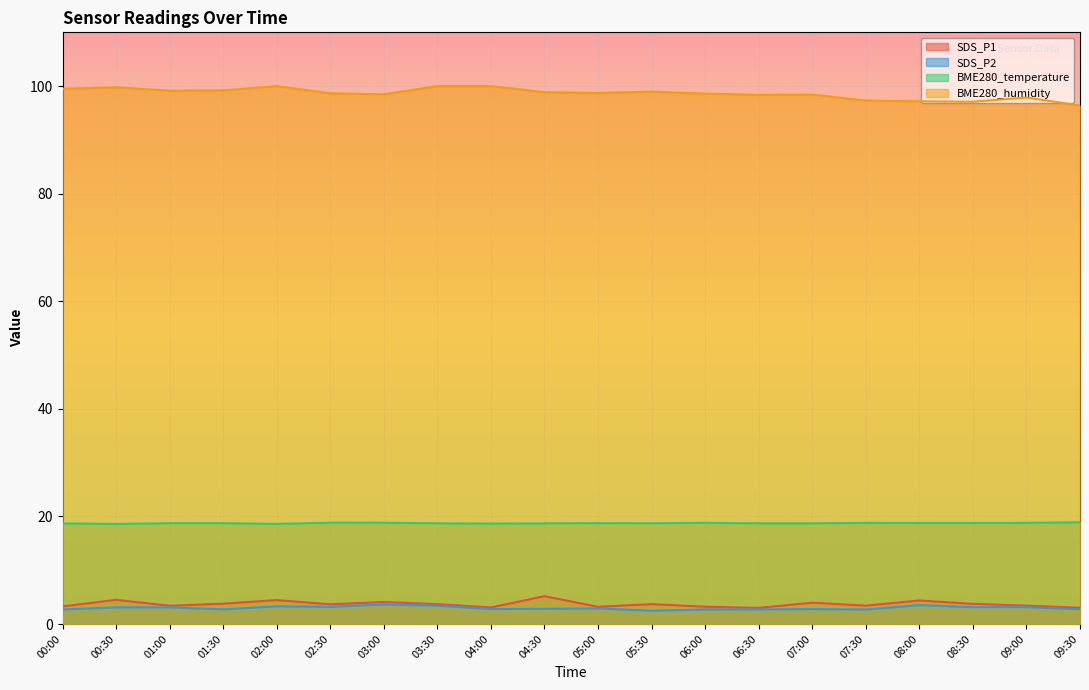

Rank the series by their maximum value, from lowest to highest.

SDS_P2, SDS_P1, BME280_temperature, BME280_humidity